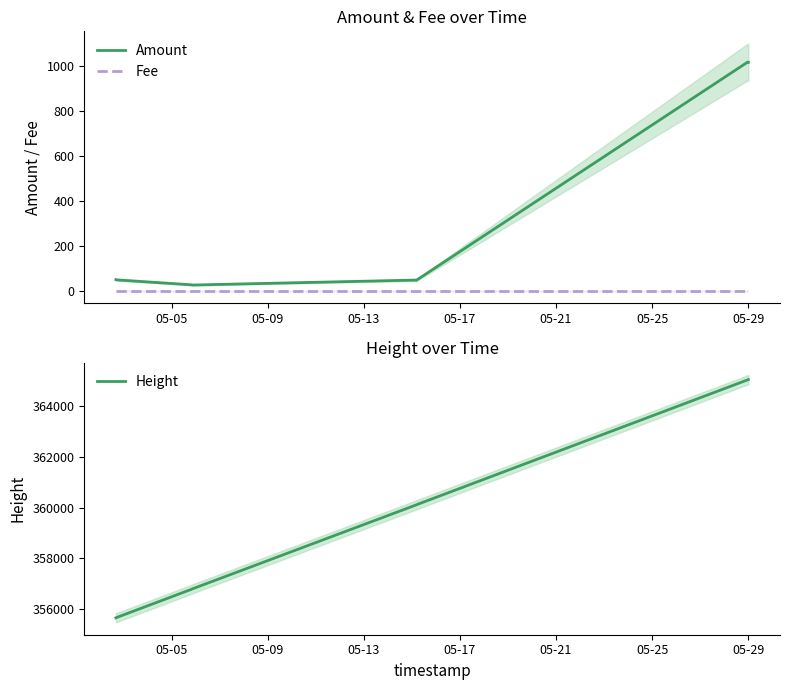

True or false: Fee and Amount intersect in this chart.

False